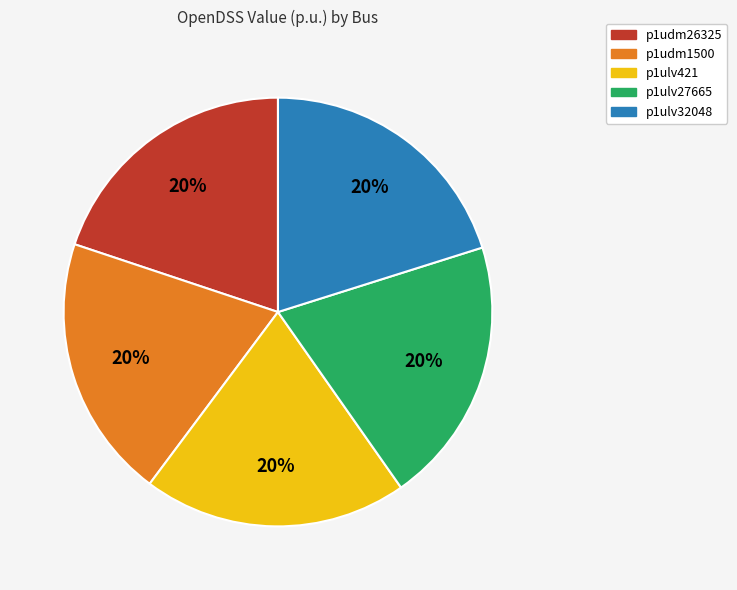

Approximately how many times larger is the value at p1ulv421 compared to p1udm1500?

1.0